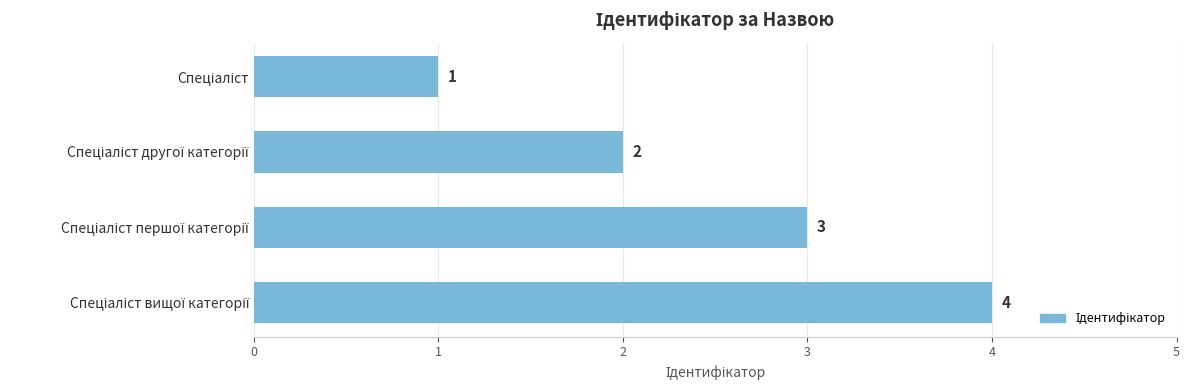

What is the maximum value shown in the chart?

4